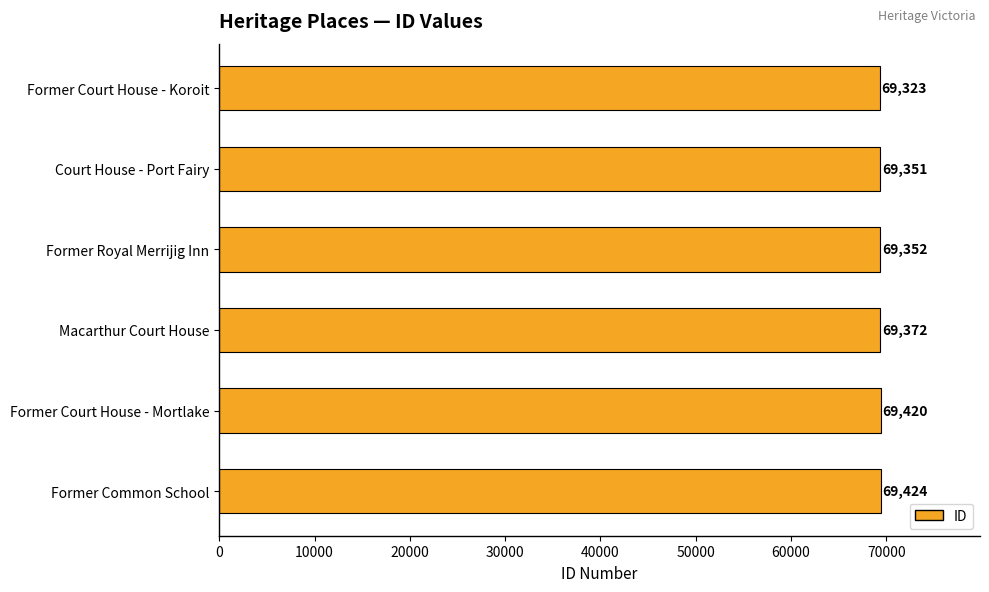

What is the value of the 6th bar from the top?

69424